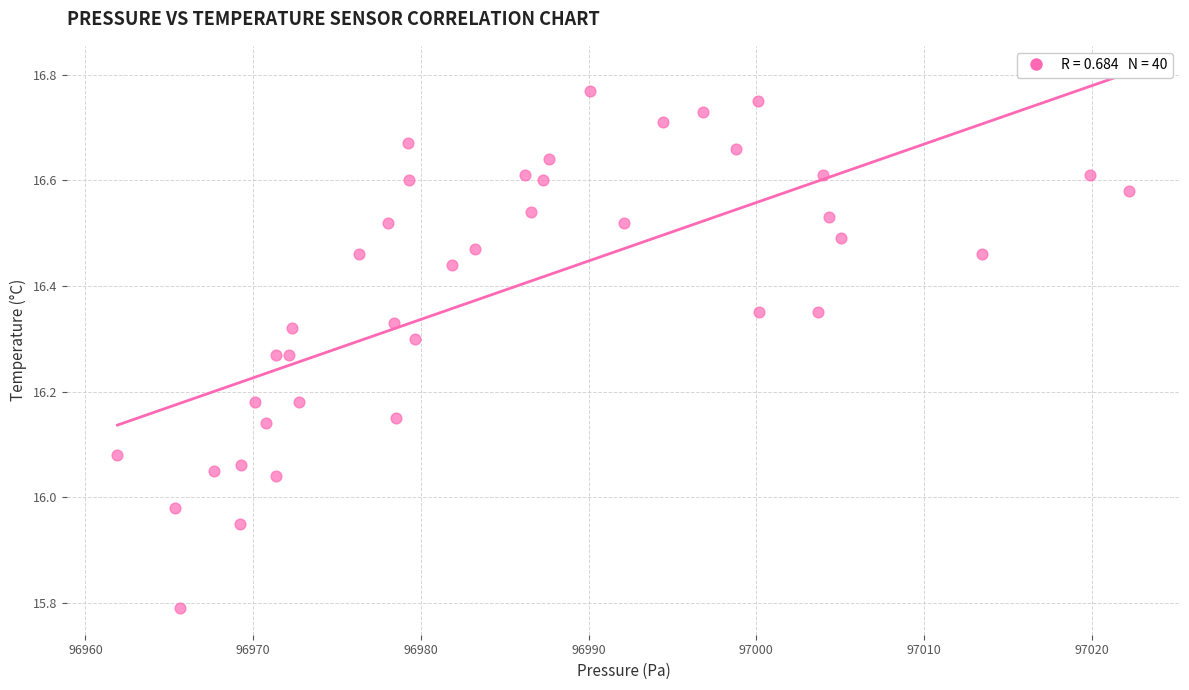

What is the range of Y values (max minus min)?

1.0